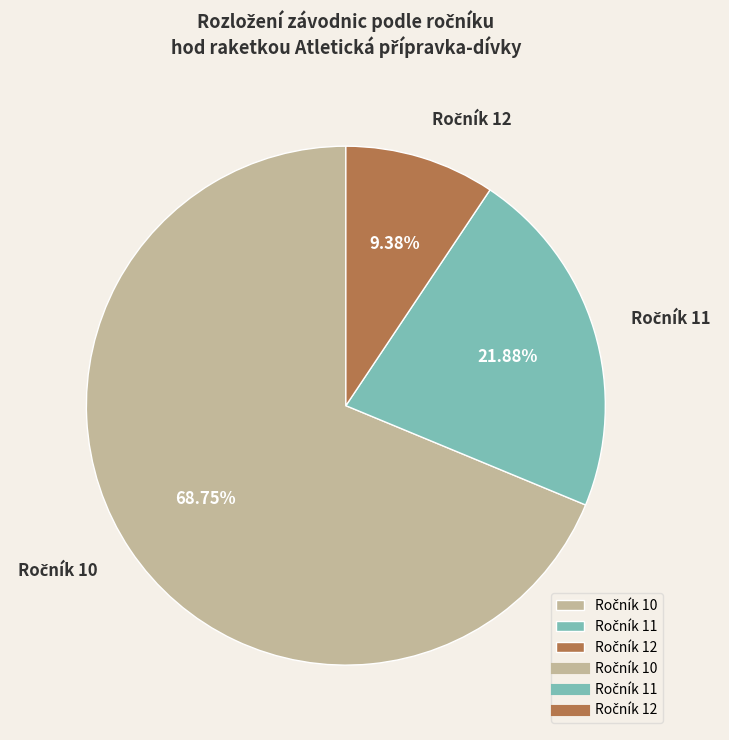

Is there any slice that represents more than half of the pie?

Yes